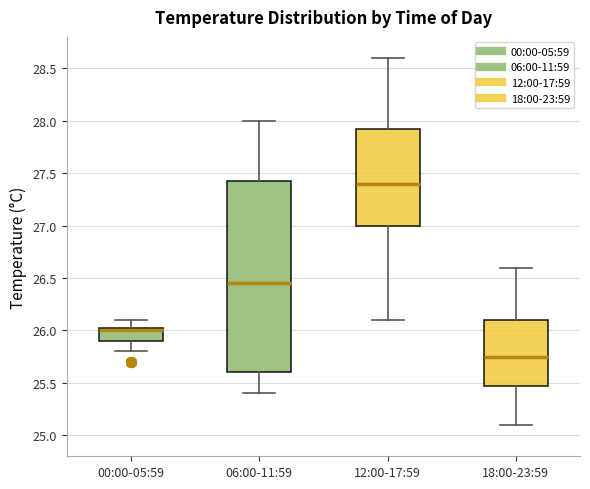

Which box has the lowest median line?

18:00-23:59